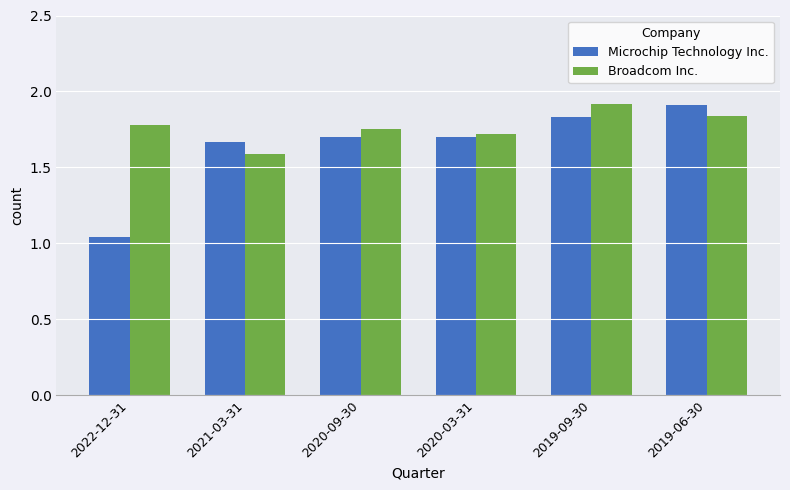

At how many categories does at least one series exceed 1?

6